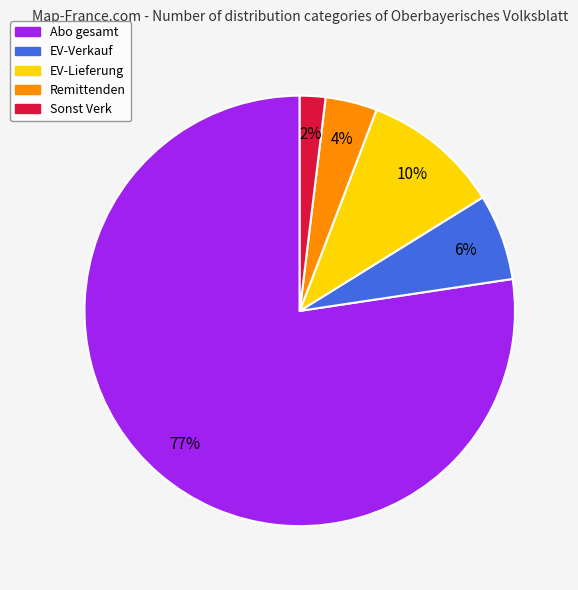

Count the number of slices in the pie.

5